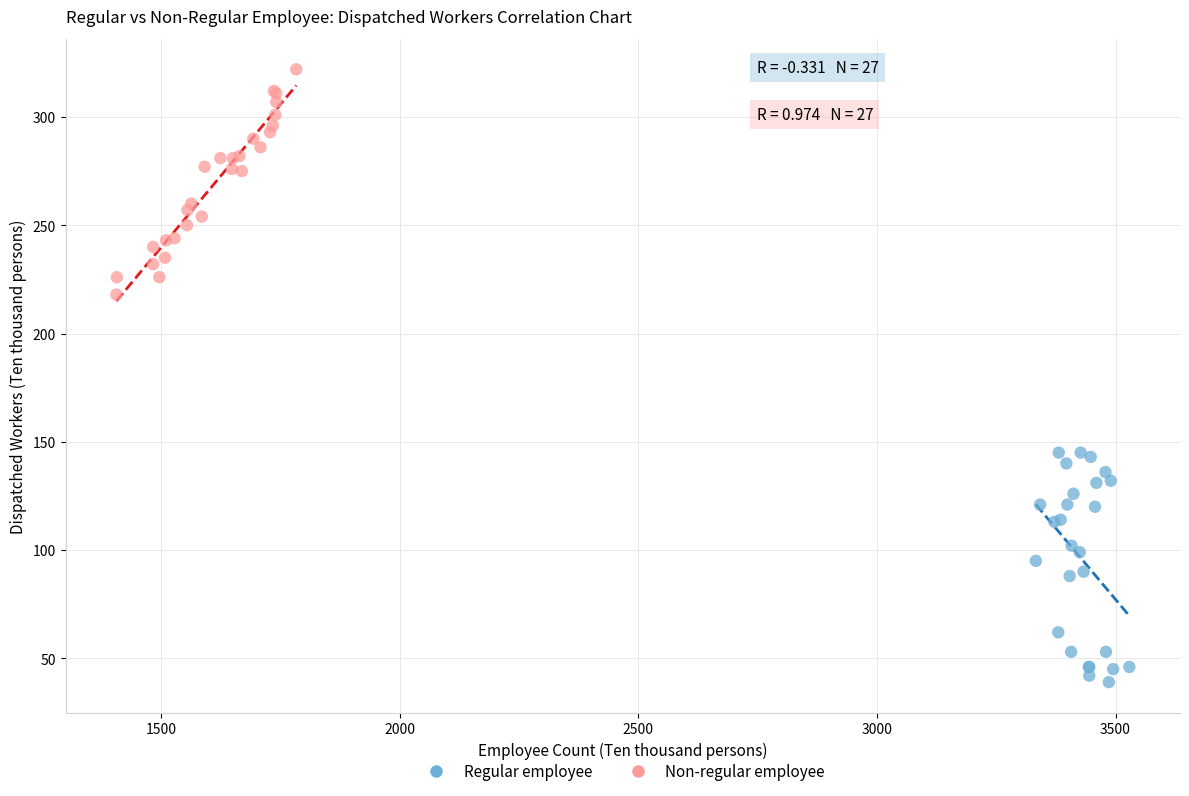

Which series reaches the minimum Y coordinate?

Regular employee